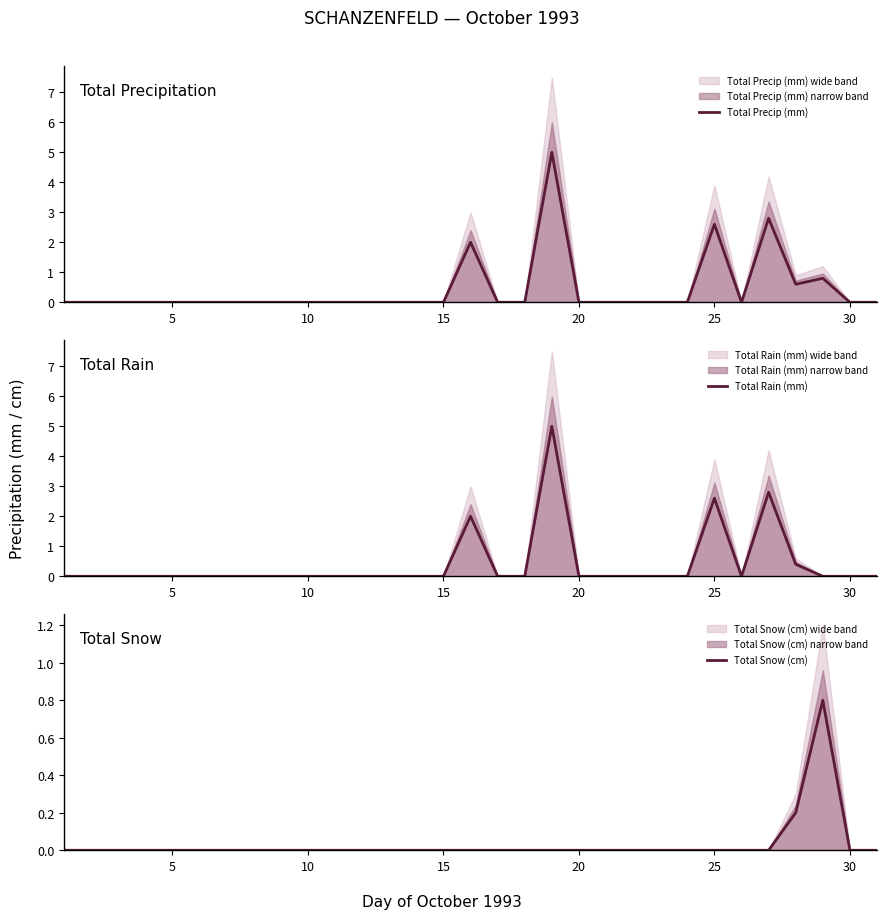

Which series has the largest range (max minus min)?

Total Precip (mm)